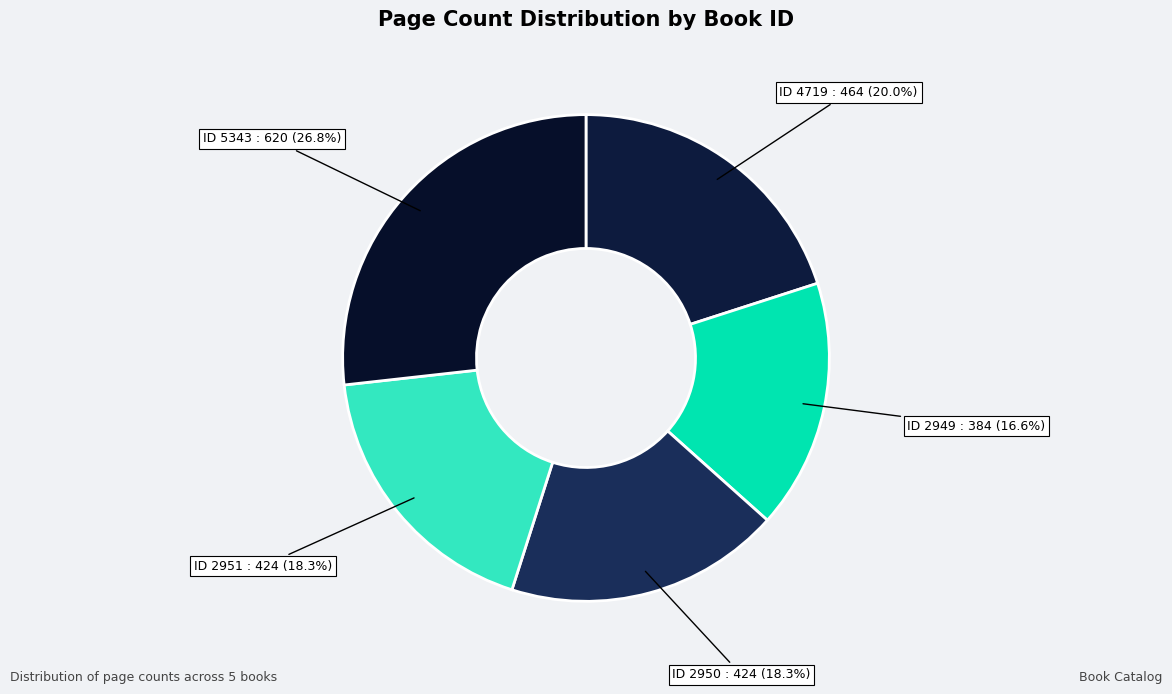

What is the largest slice in the pie chart?

5343